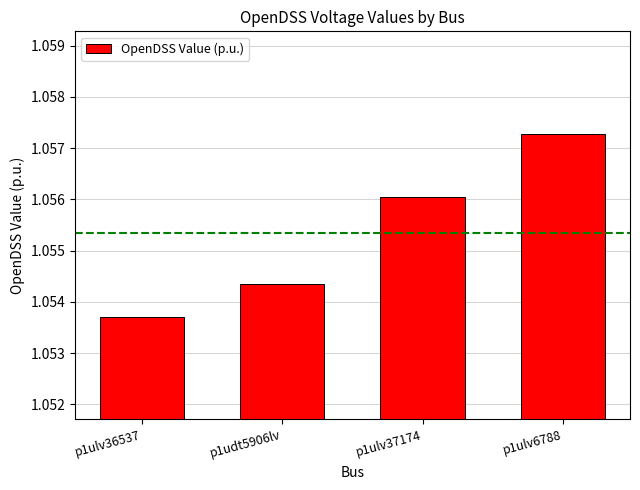

Which has a higher value, p1ulv37174 or p1udt5906lv?

p1ulv37174